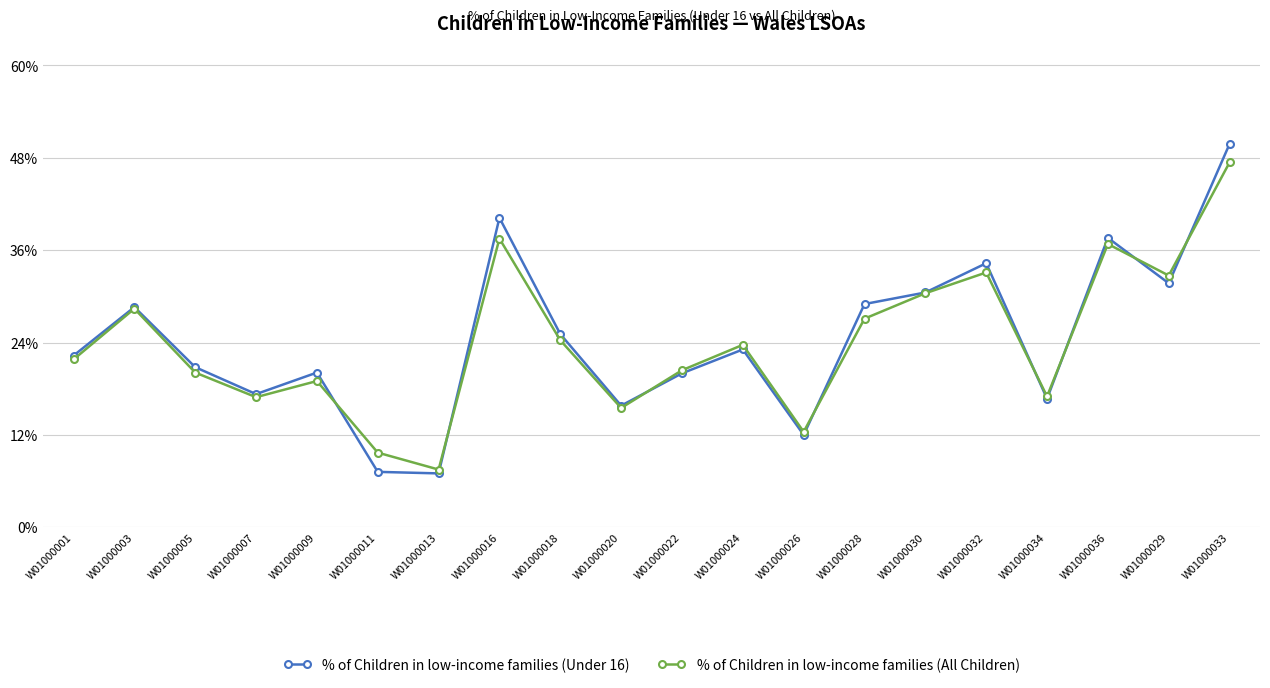

Is this an area chart (filled region under the line)?

No